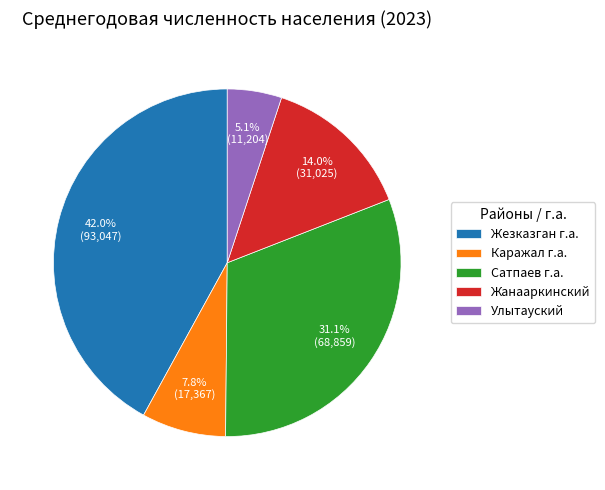

To the nearest percent, what portion does Улытауский represent?

5%